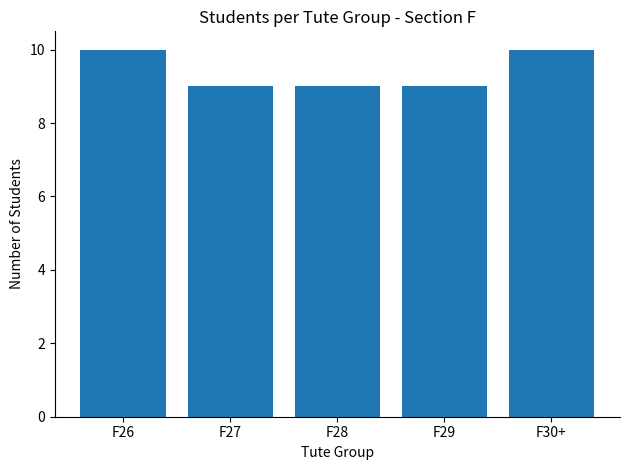

What is the approximate value at F29?

9